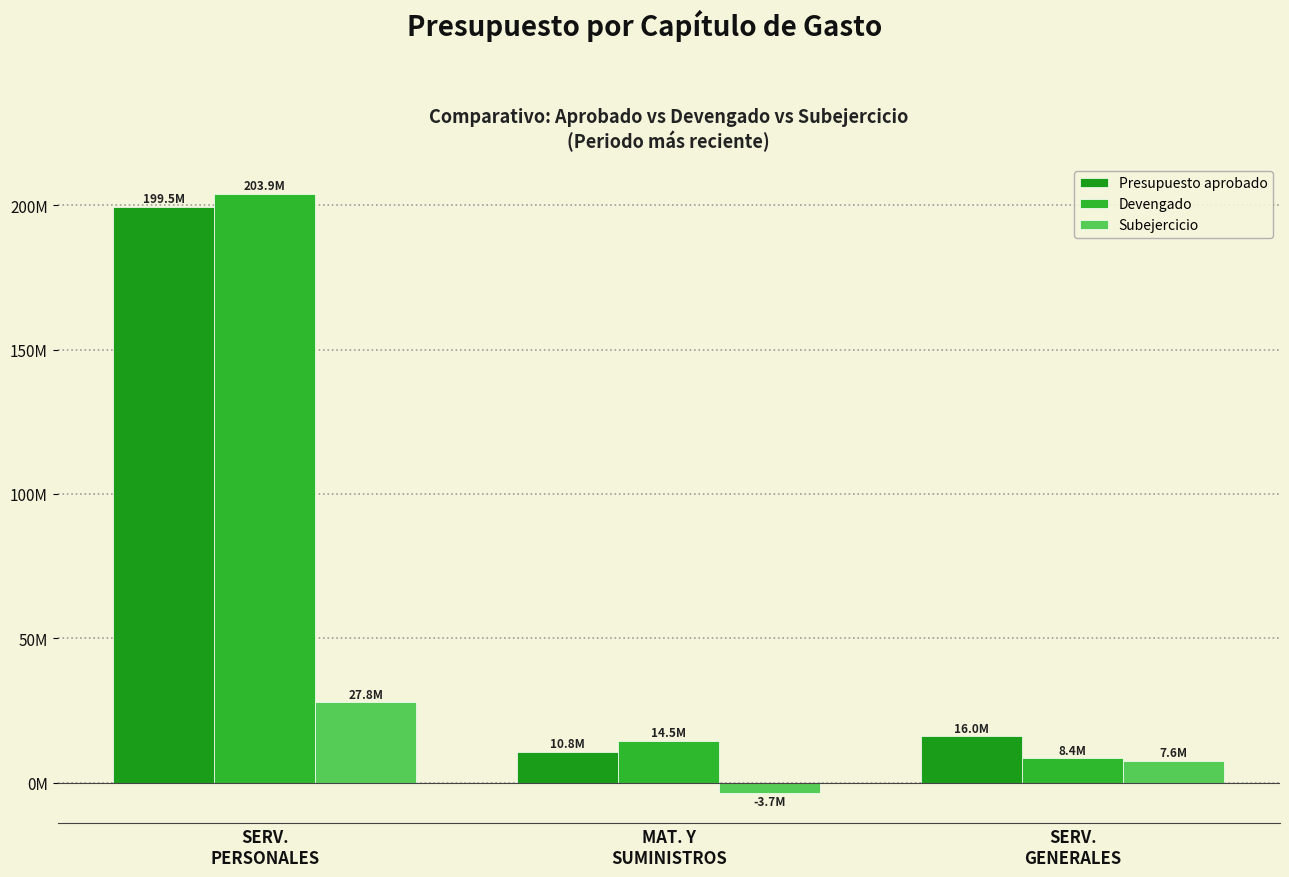

What is the difference between the maximum and minimum values in the Devengado series?

195513512.4